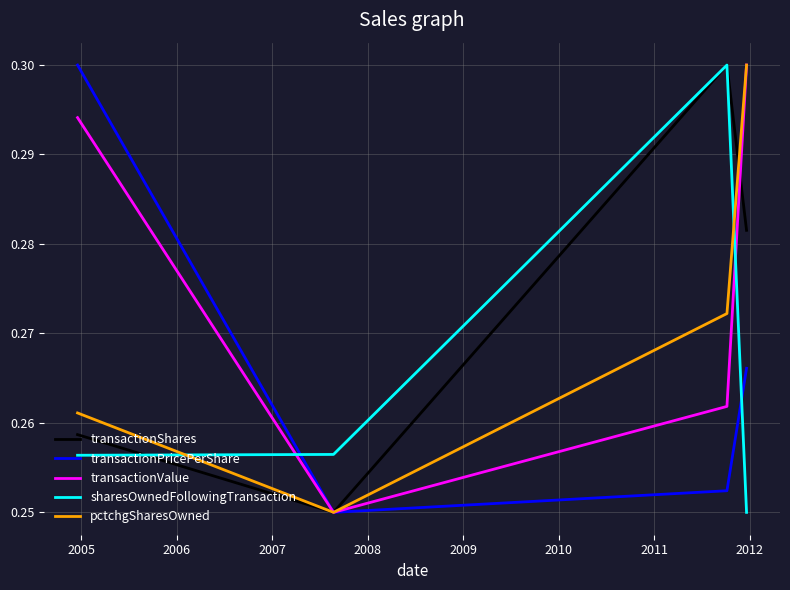

True or false: sharesOwnedFollowingTransaction and pctchgSharesOwned cross at least once.

True